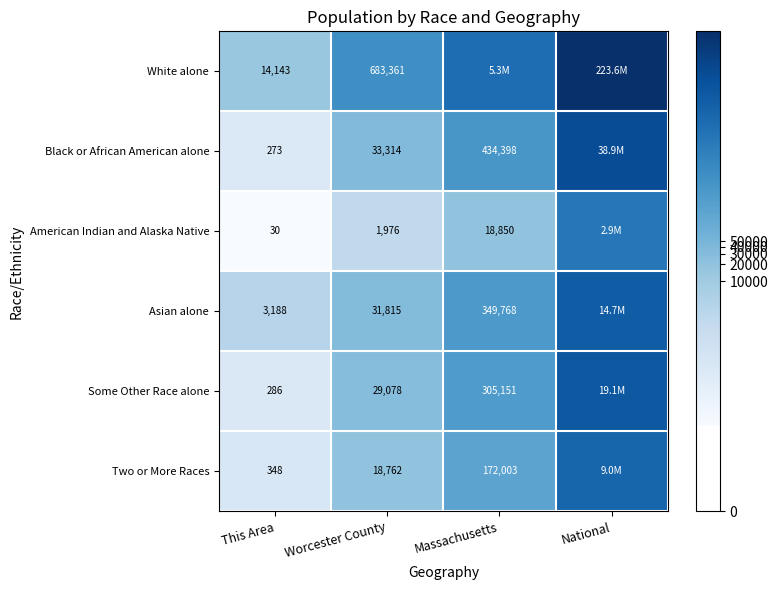

Rank the series at This Area from highest to lowest value.

White alone, Asian alone, Two or More Races, Some Other Race alone, Black or African American alone, American Indian and Alaska Native